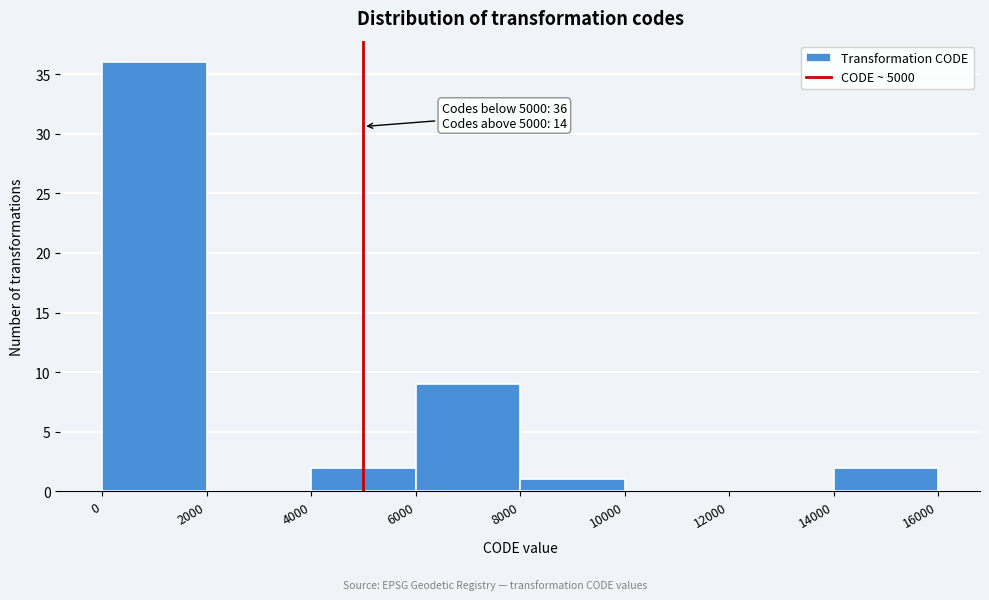

Which range on the x-axis has the tallest bar?

0 to 2000